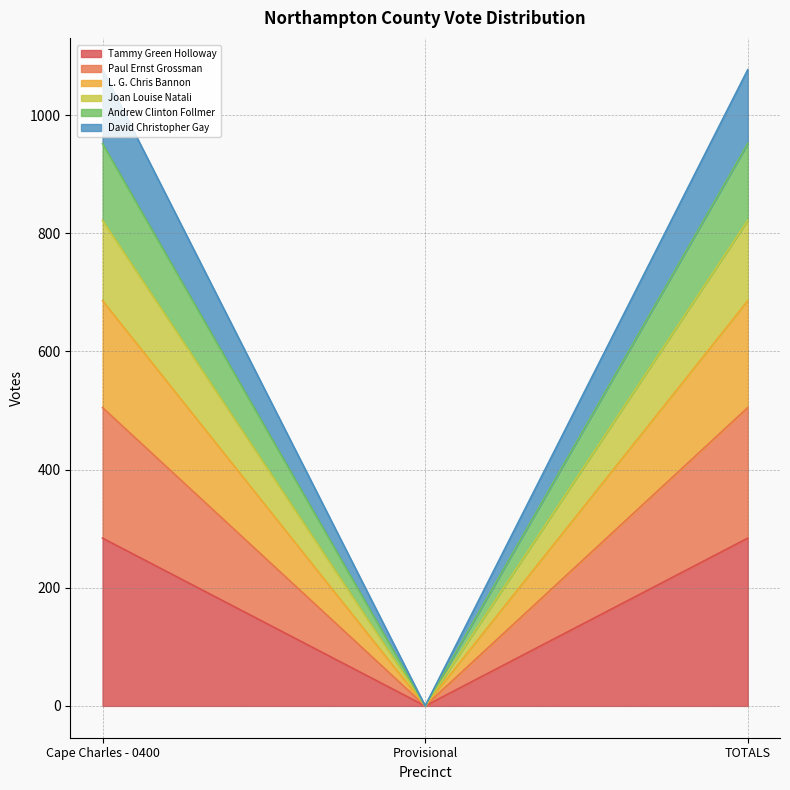

Which has a higher value, Provisional or TOTALS?

TOTALS